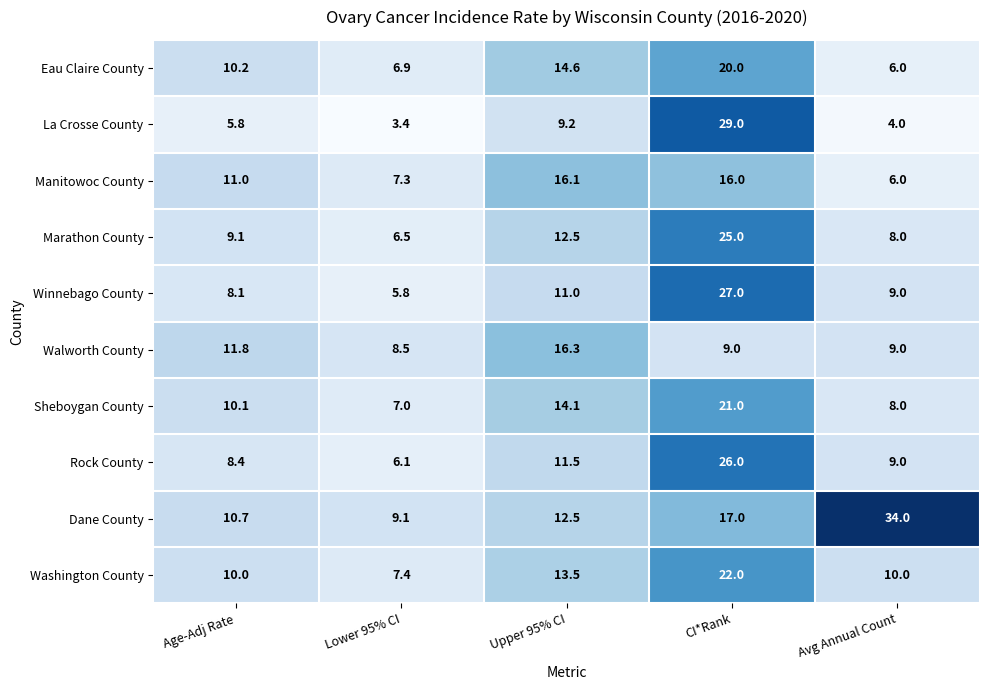

Rank the series at Lower 95% CI from highest to lowest value.

Dane County, Walworth County, Washington County, Manitowoc County, Sheboygan County, Eau Claire County, Marathon County, Rock County, Winnebago County, La Crosse County